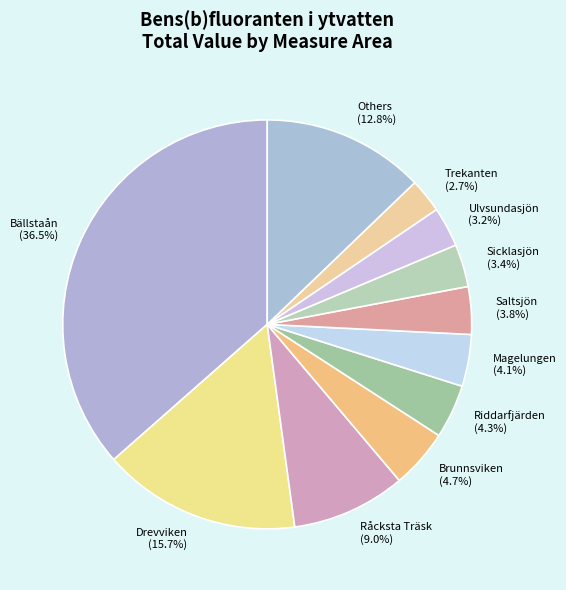

What is the total percentage of Sicklasjön and Trekanten?

6.1%